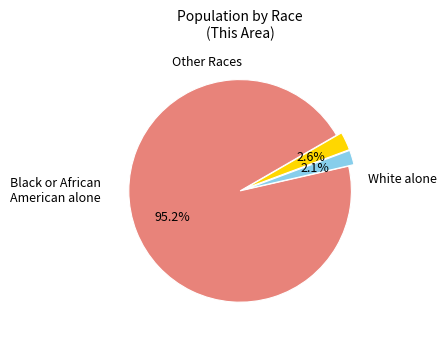

Count the number of slices in the pie.

3